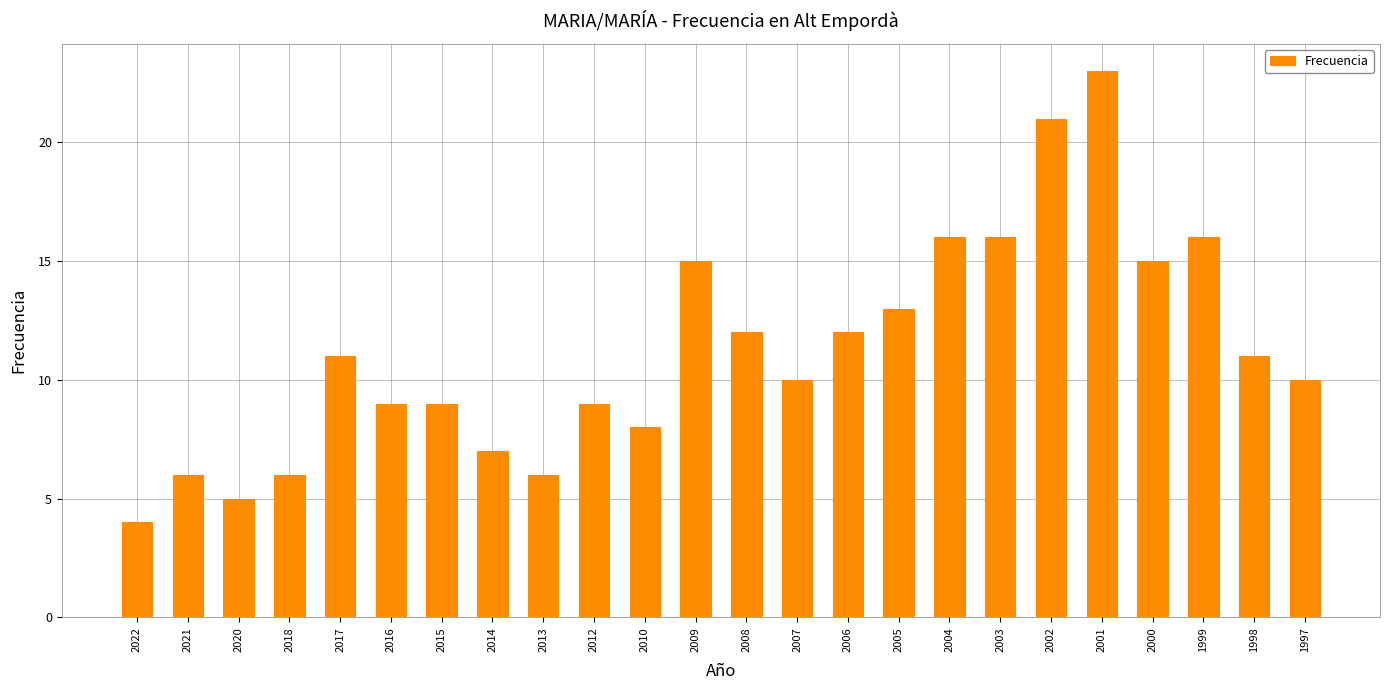

What is the ratio of the value at 2016 to the value at 2015?

1.0